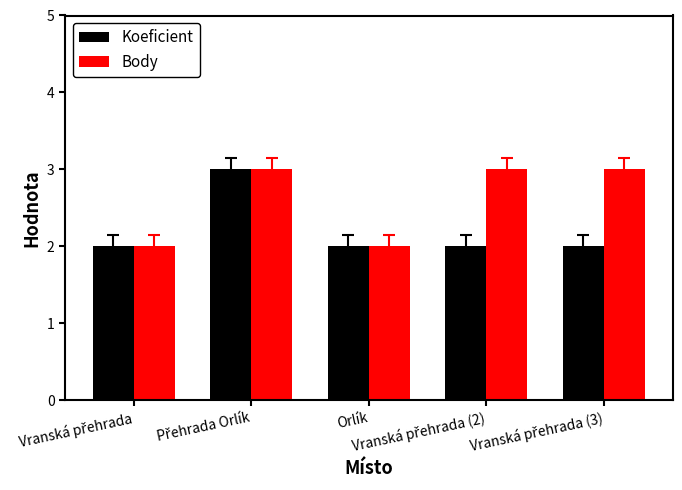

What is the average value of the Body series?

3